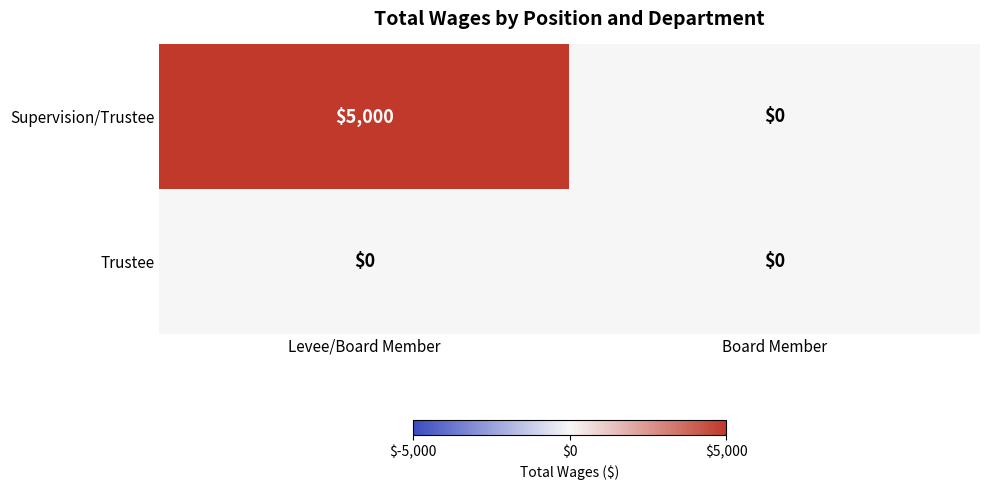

Rank the series by their average value, from lowest to highest.

Trustee, Supervision/Trustee